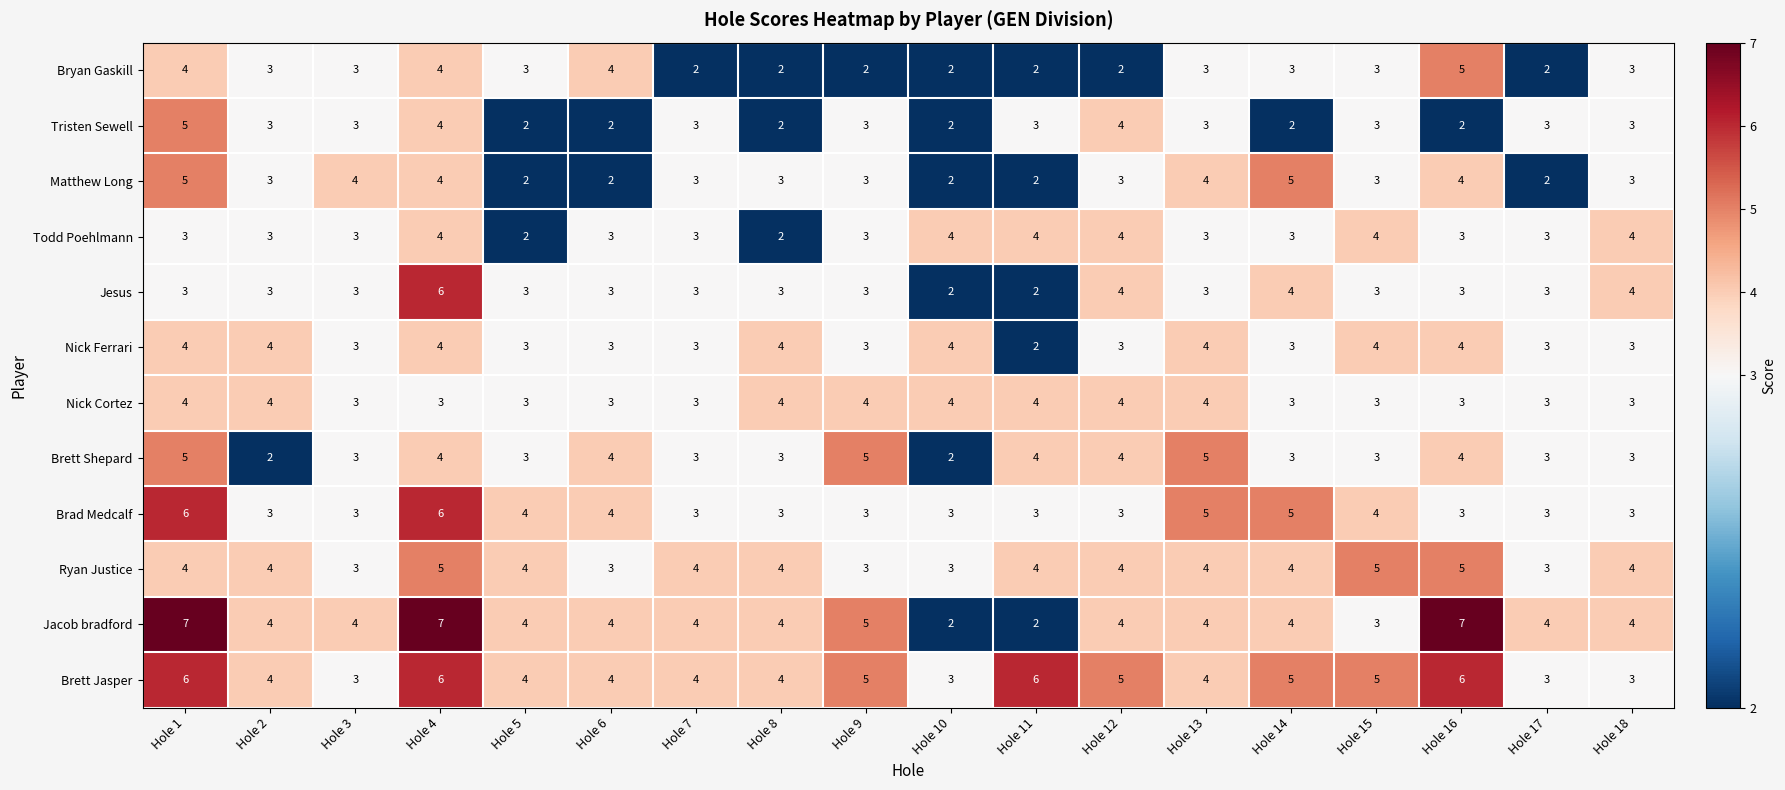

How many categories are shown in the chart?

18